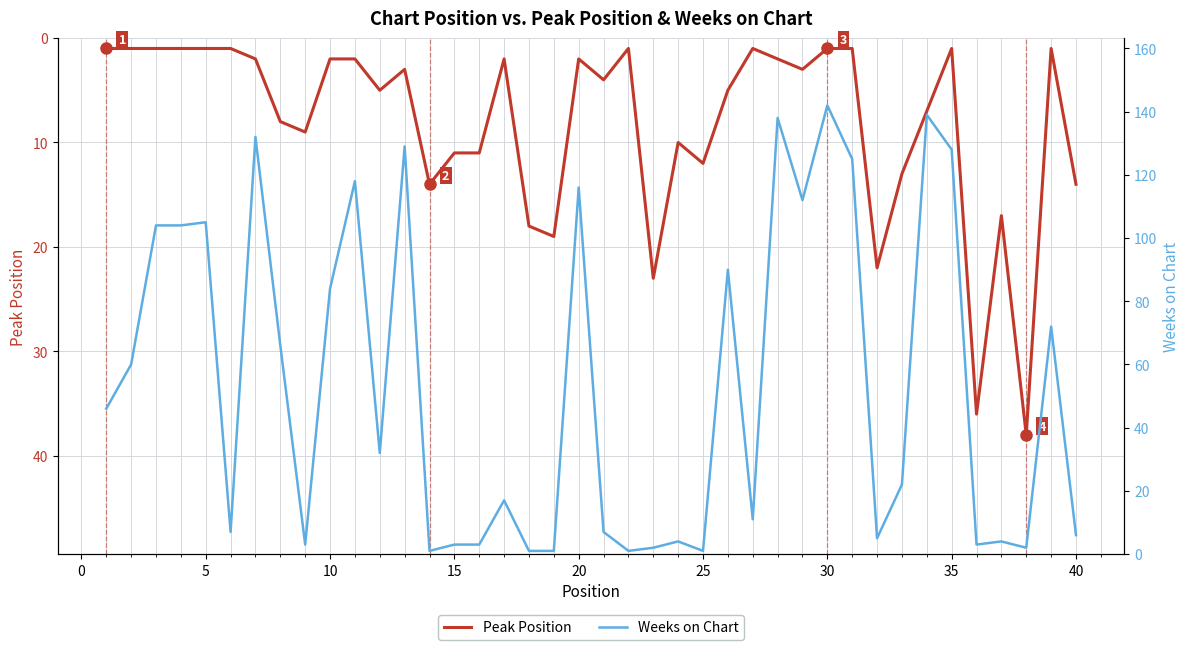

List the series in order of their overall mean, lowest first.

Peak Position, Weeks on Chart